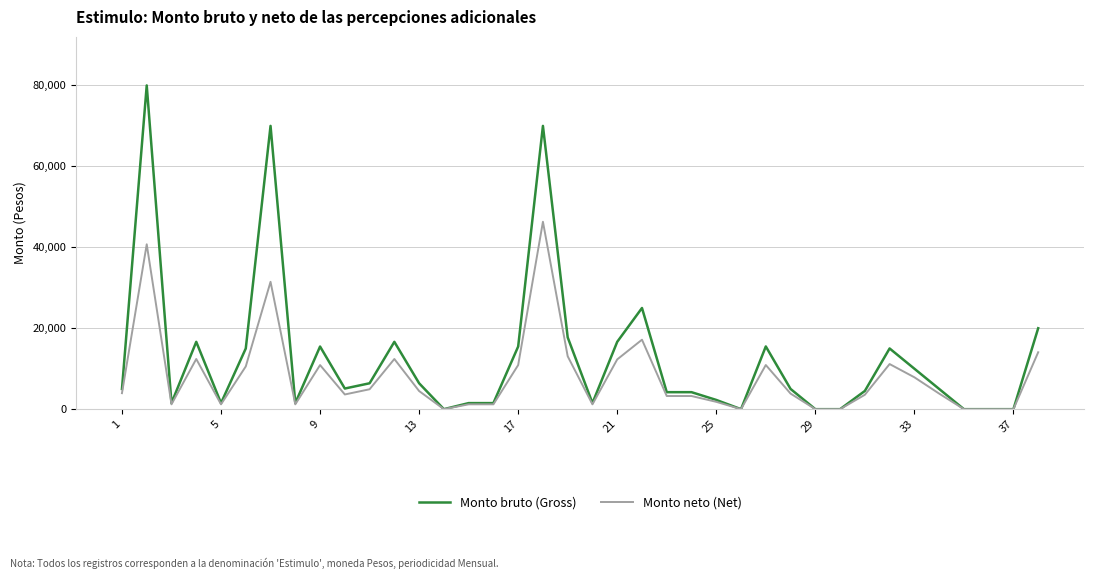

Rank the series by their maximum value, from highest to lowest.

Monto bruto (Gross), Monto neto (Net)